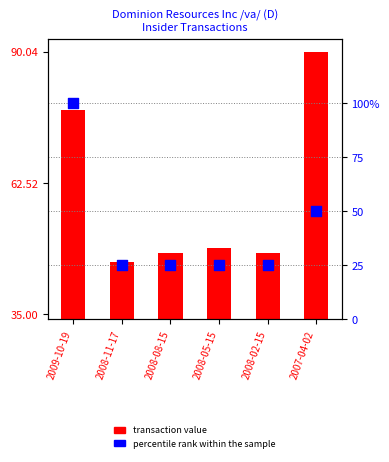

Which series contains the lowest Y value?

percentile rank within the sample